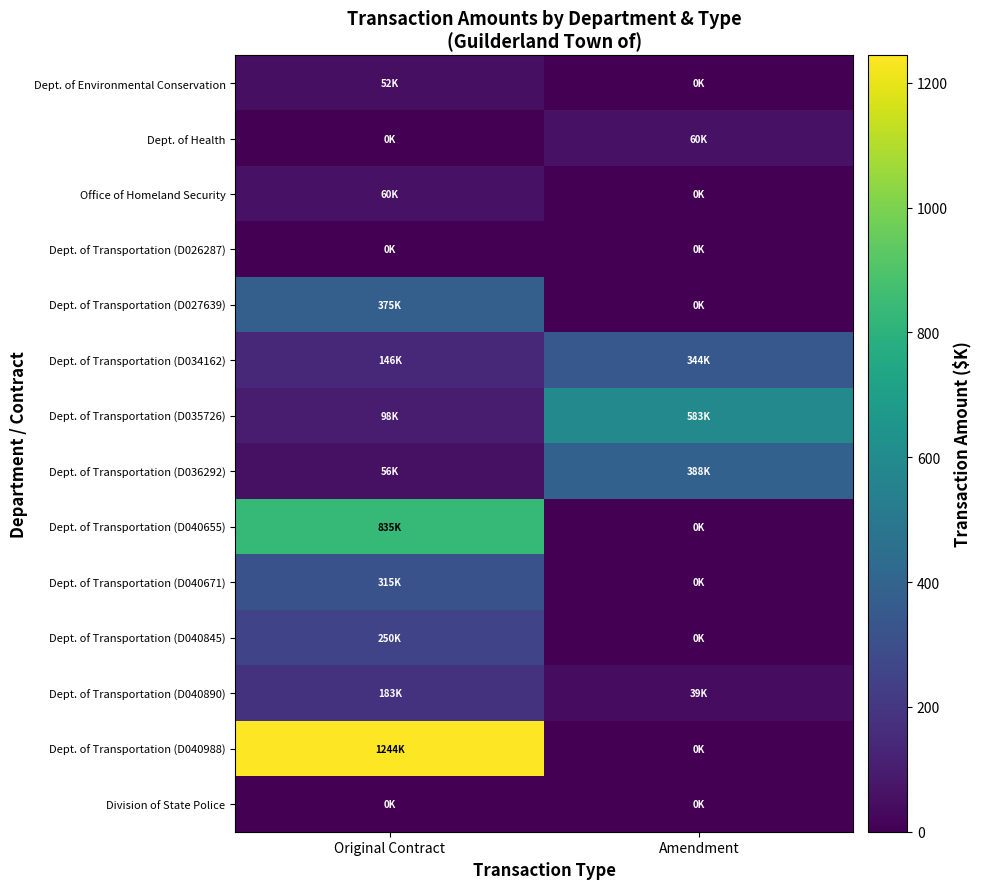

Between Amendment and Original Contract, which is larger?

Original Contract